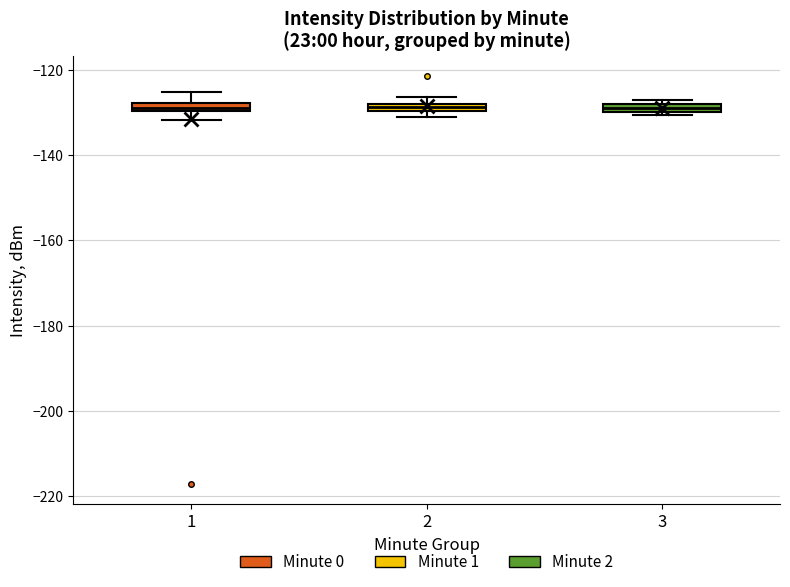

Where is the lower edge of the box at x = 3 on the y-axis? The values are not printed on the chart, so give them approximately, as read against the axis.

-130